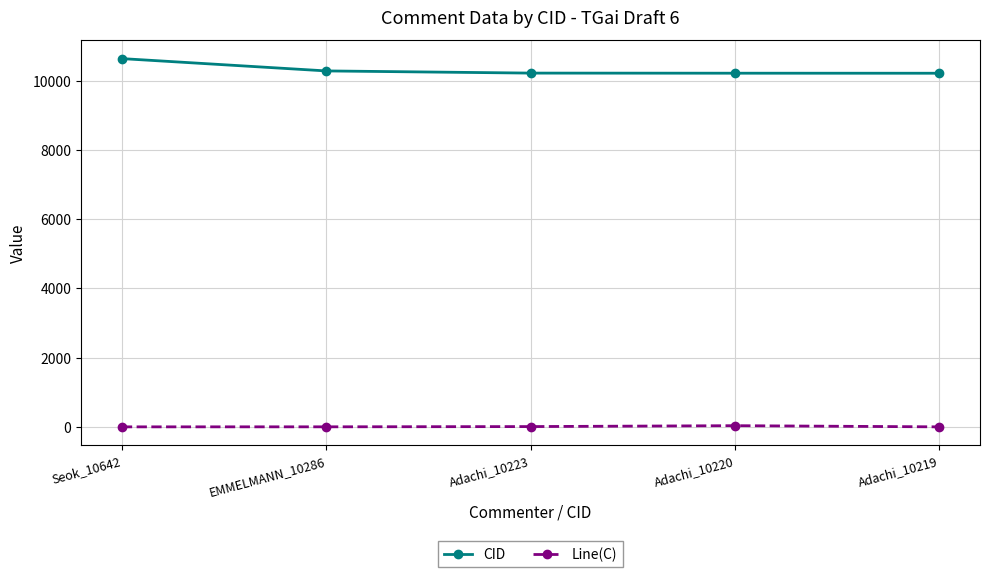

What is the label of the 5th point from the right?

Seok_10642